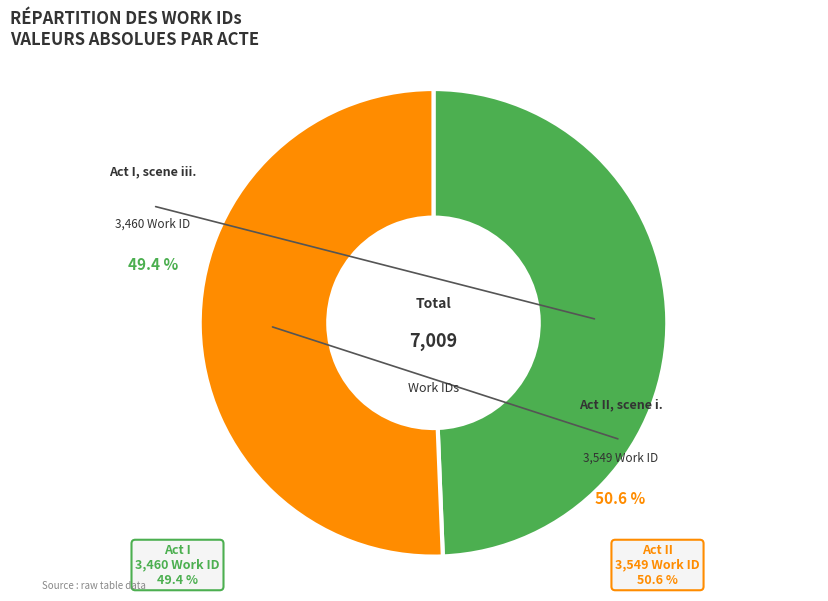

To the nearest percent, what is the average slice percentage?

50%